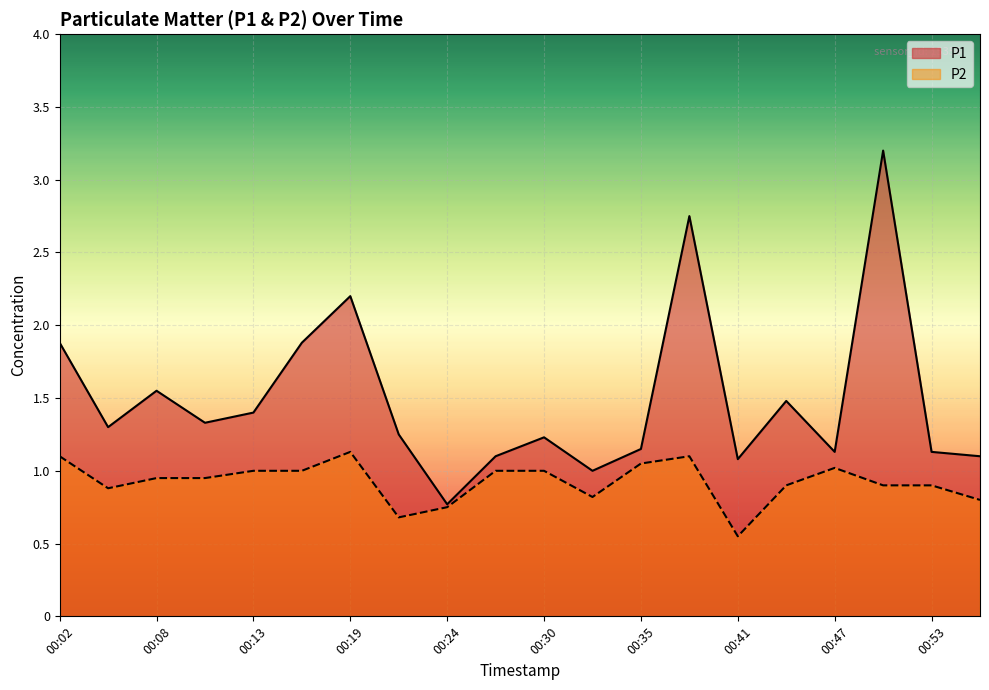

At how many categories does at least one series exceed 1?

18